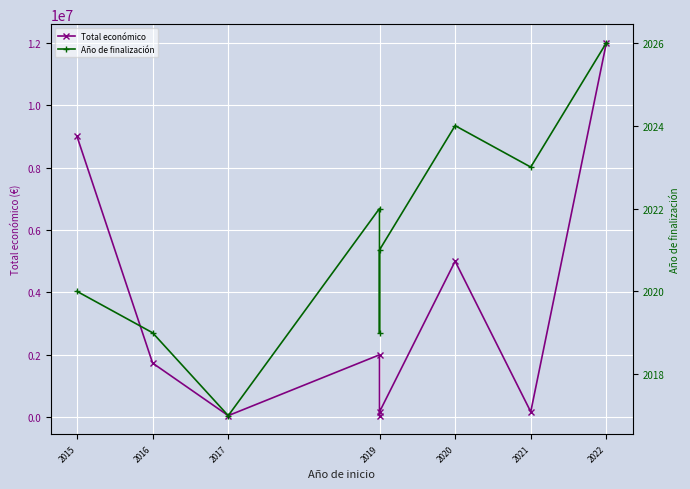

Reading left to right, list all the values displayed in this chart.

Total económico: 8999544	1734237	50000	1999580	50000	170121	4999972	172932	11999659
Año de finalización: 2020	2019	2017	2022	2019	2021	2024	2023	2026